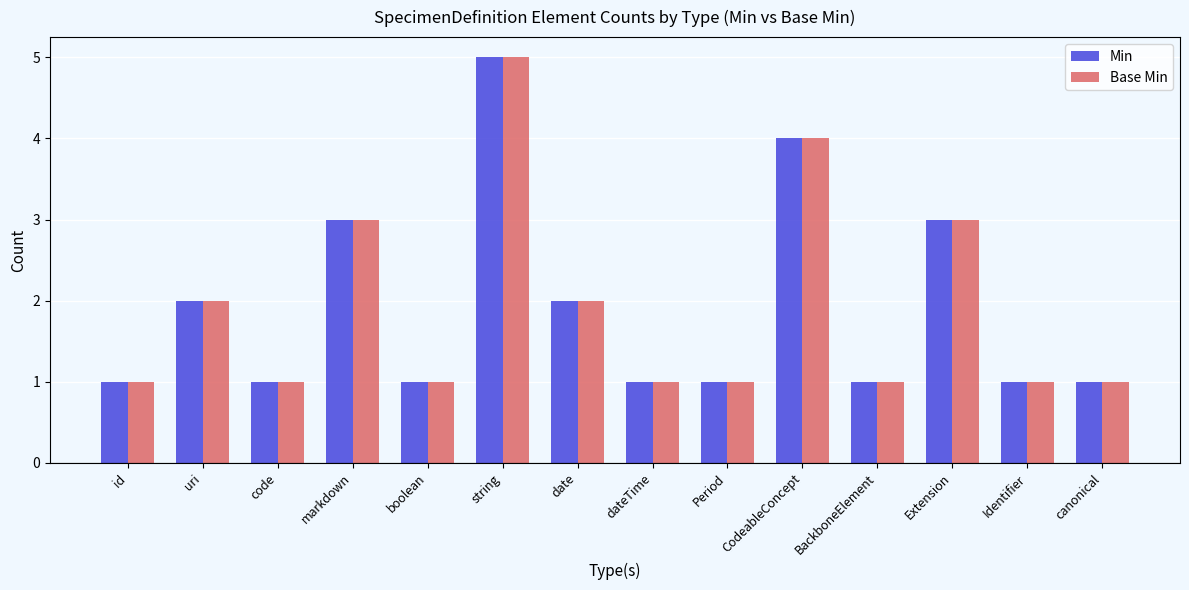

What is the maximum value for Min?

5